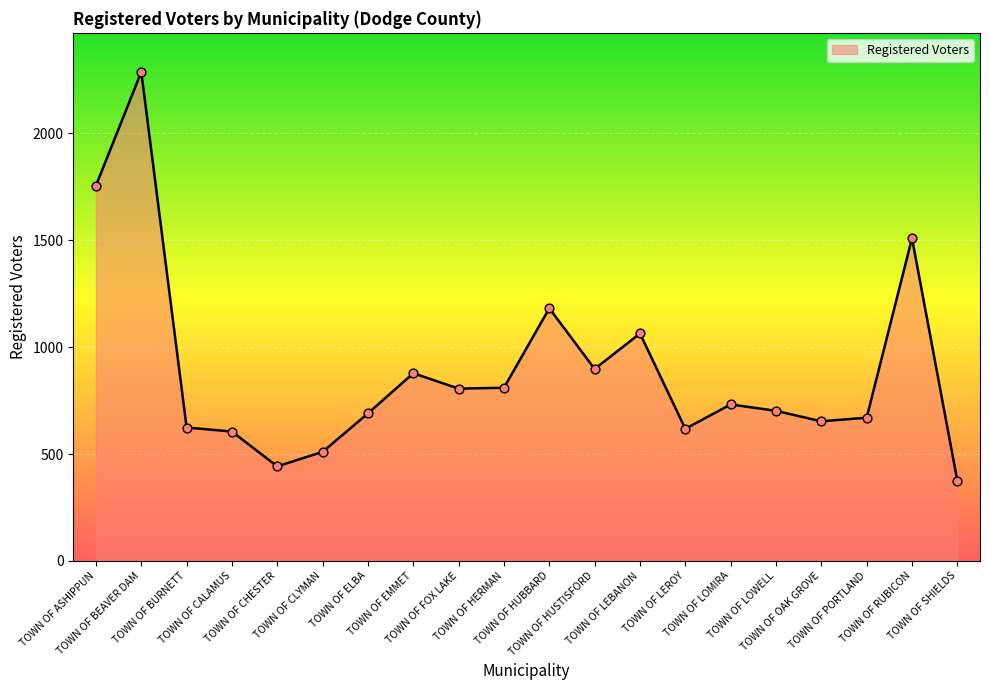

Which has a higher value, TOWN OF SHIELDS or TOWN OF CLYMAN?

TOWN OF CLYMAN